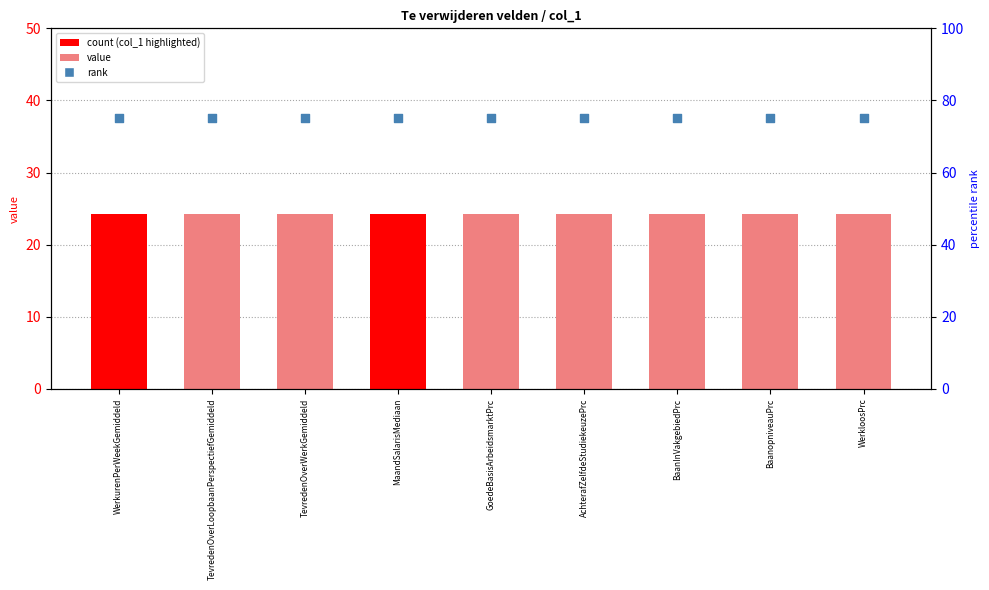

At which category is the sum across all series the highest?

WerkurenPerWeekGemiddeld